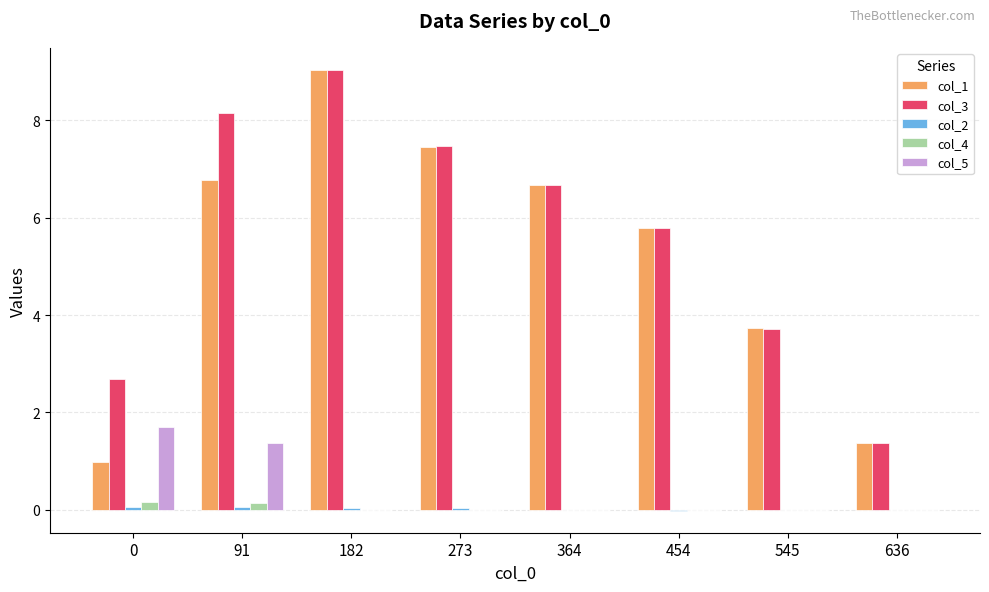

Between 91 and 182, which series saw the biggest shift?

col_1